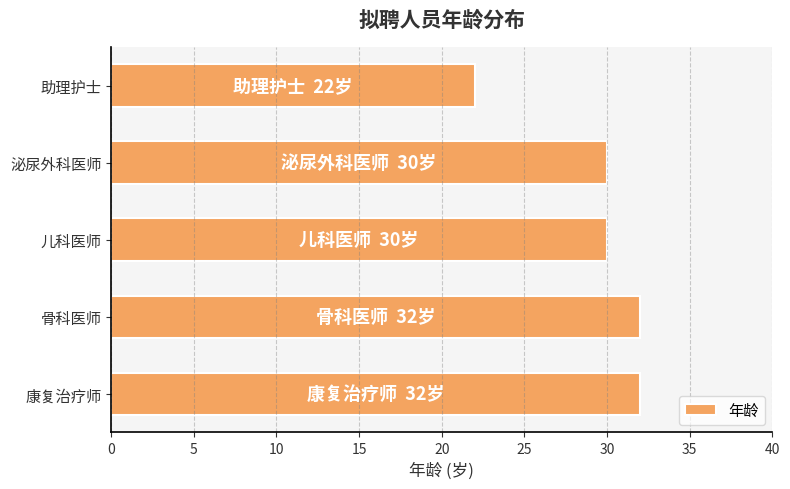

At which category does the chart reach its minimum across all series?

助理护士